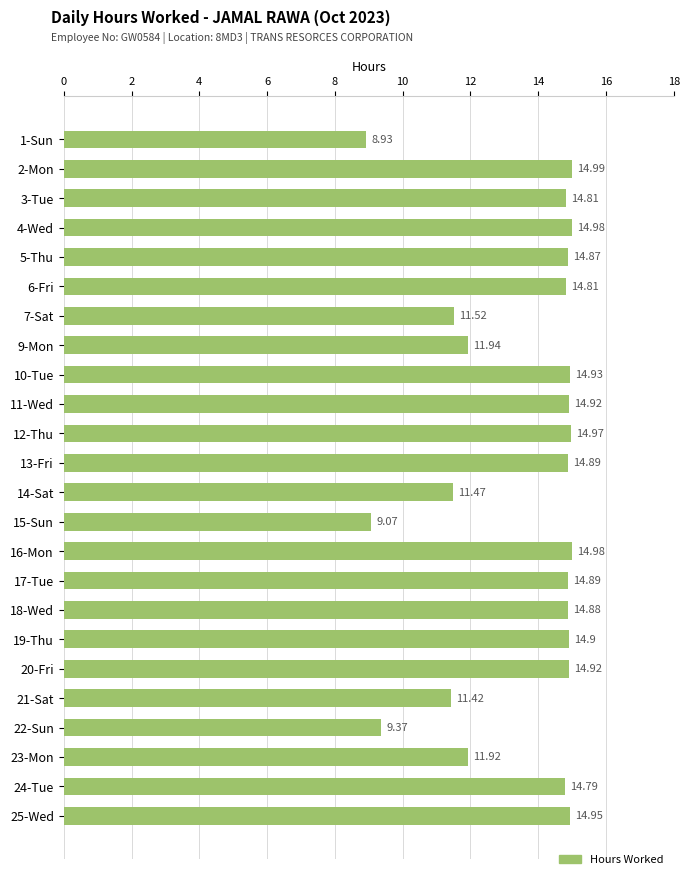

What is the difference between the maximum and minimum values?

6.1